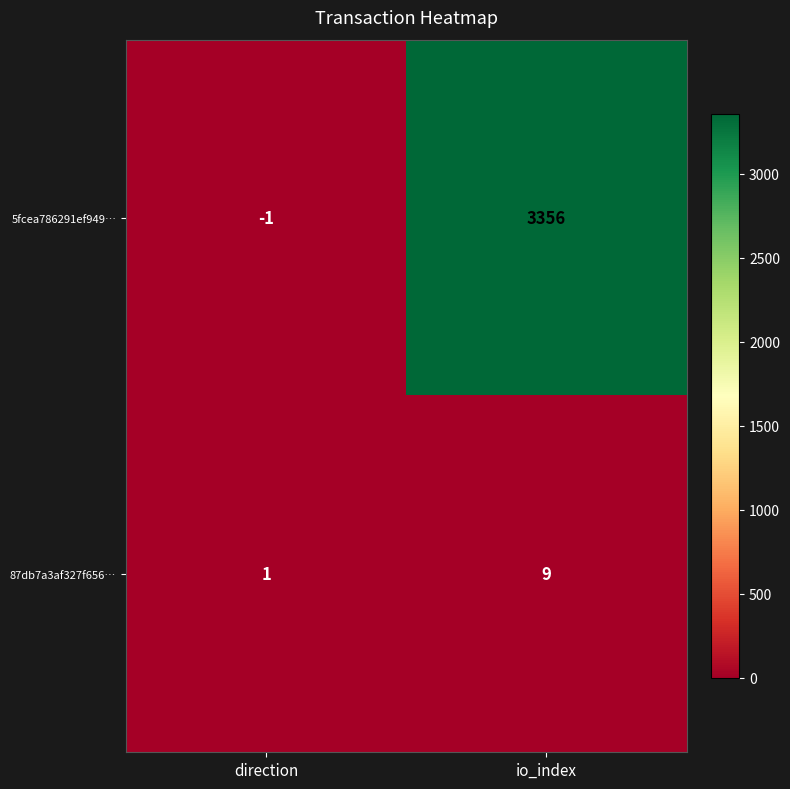

At which category is the sum across all series the highest?

io_index